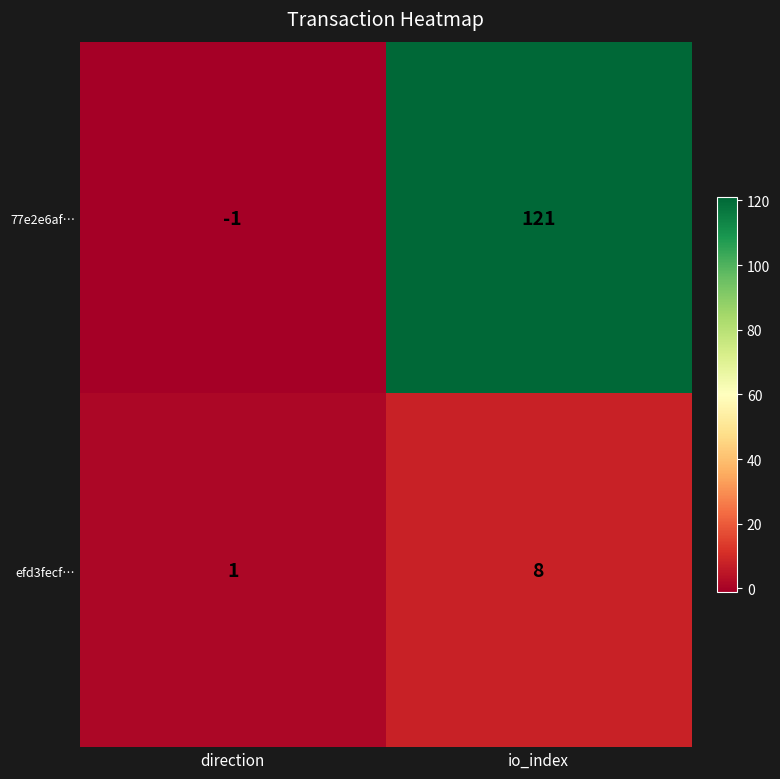

What is the total value across all series at io_index?

129